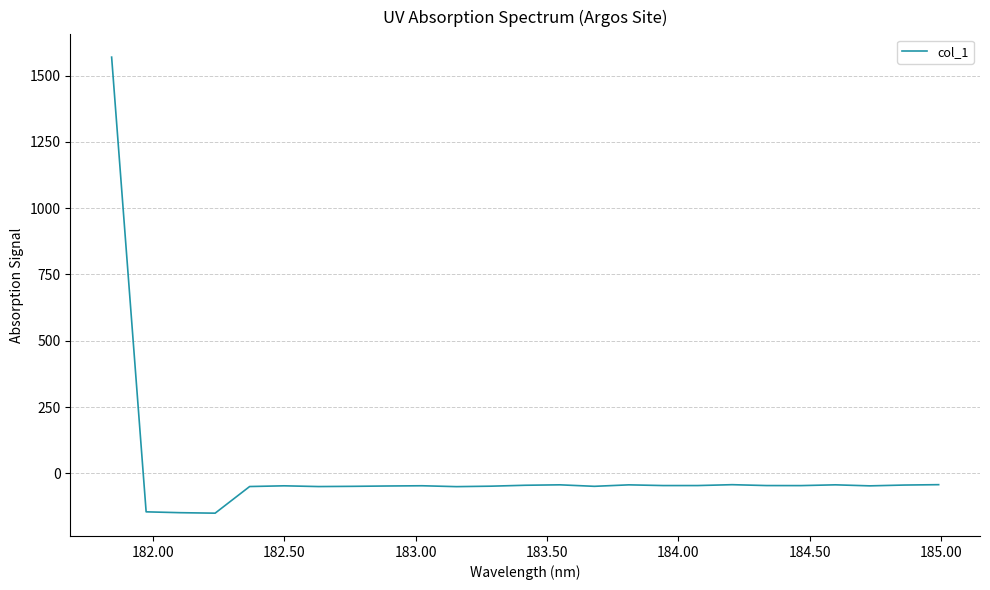

What is the smallest value displayed?

-150.4